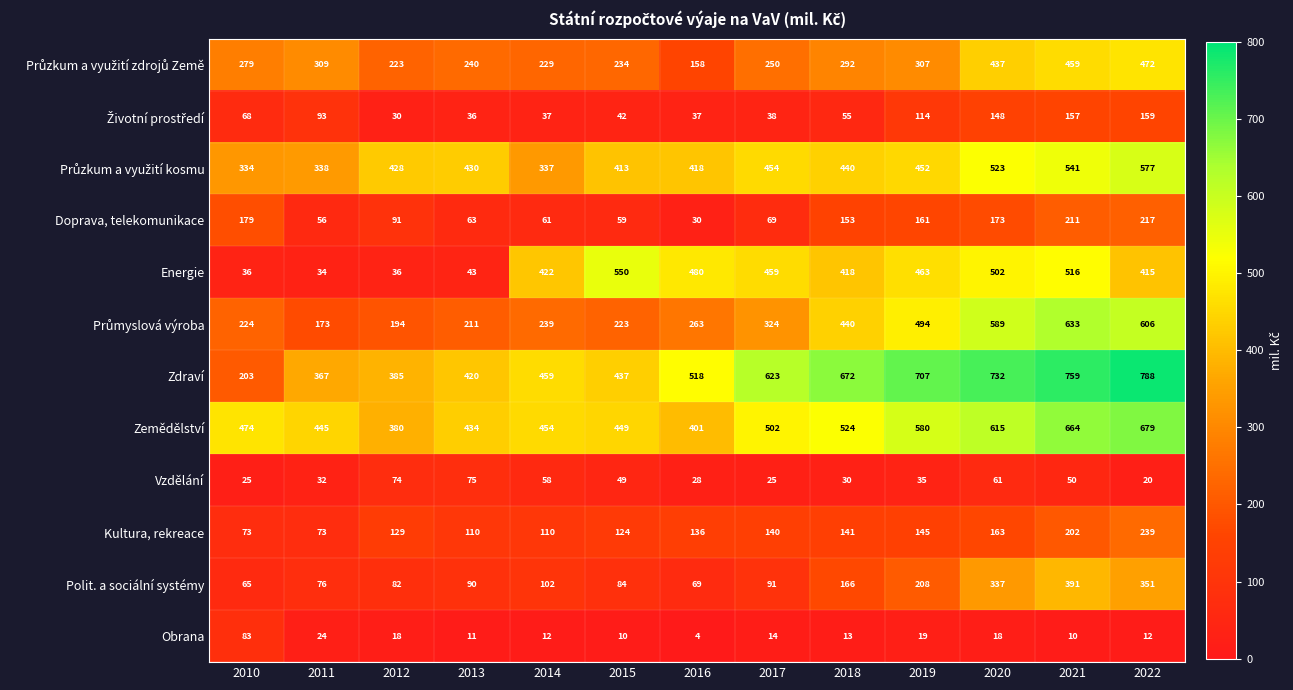

The value of Obrana at 2010 is 118. True or false?

False